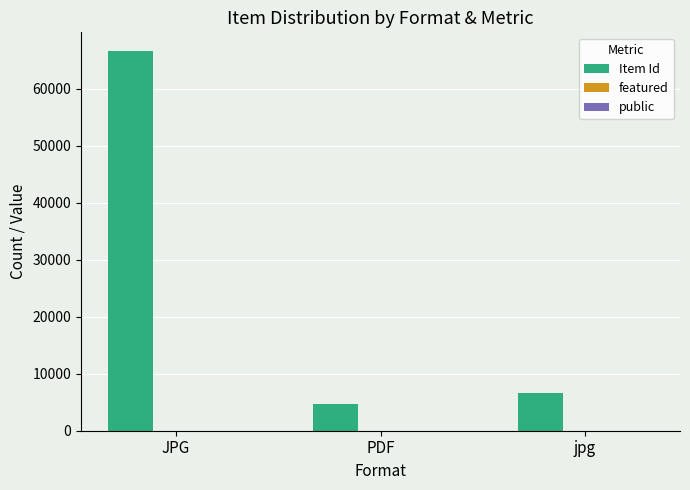

Is it true that Item Id equals 6593 at jpg?

True